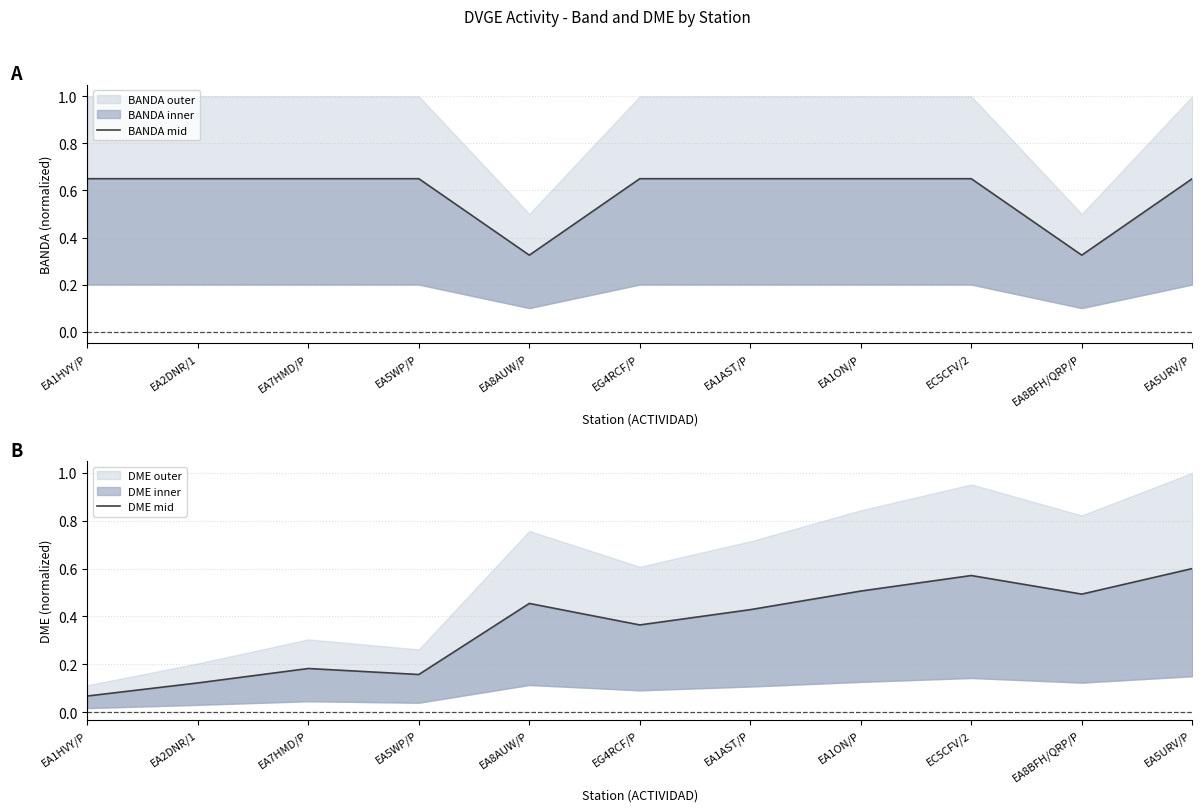

In BANDA mid, how many points are lower than both neighbors (excluding endpoints)?

2